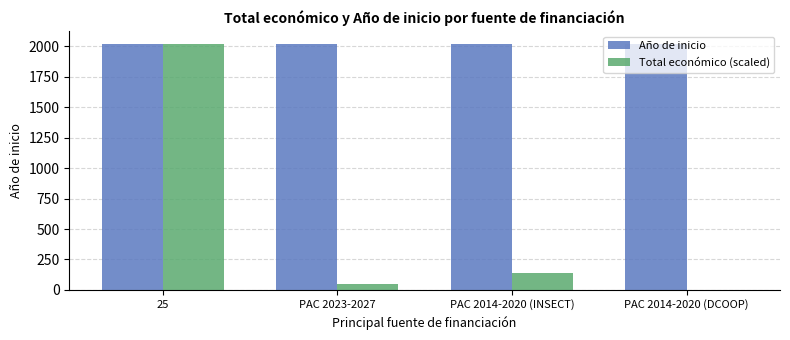

At which category is the sum across all series the highest?

25